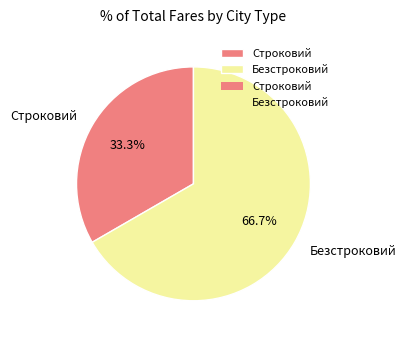

To the nearest percent, what portion does Строковий represent?

33%